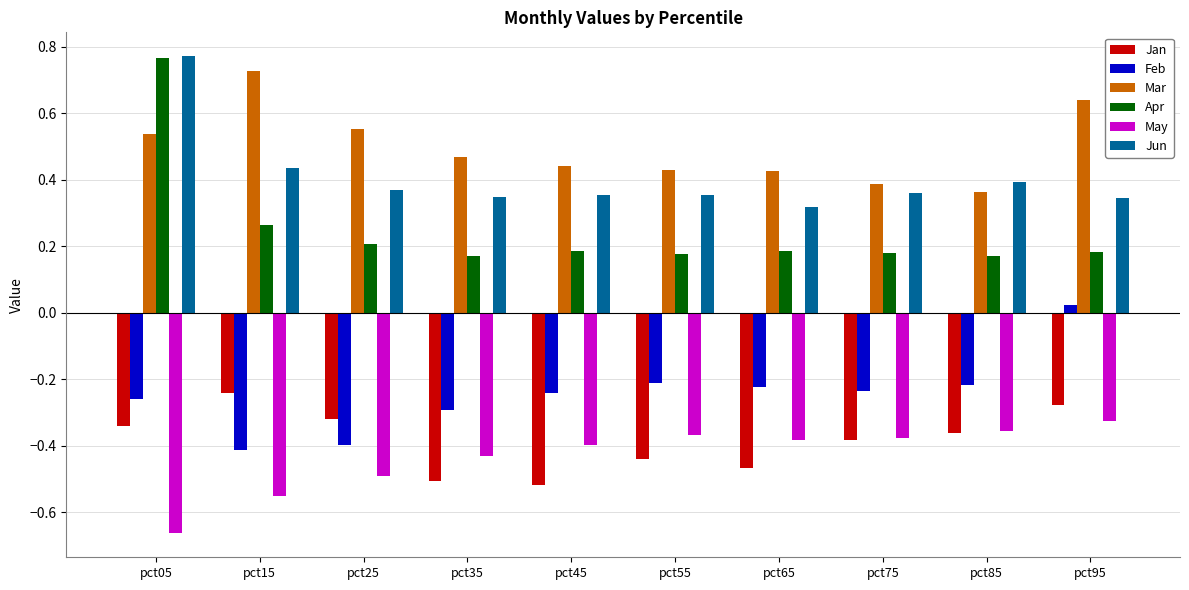

At which label does Feb first exceed 0?

pct95